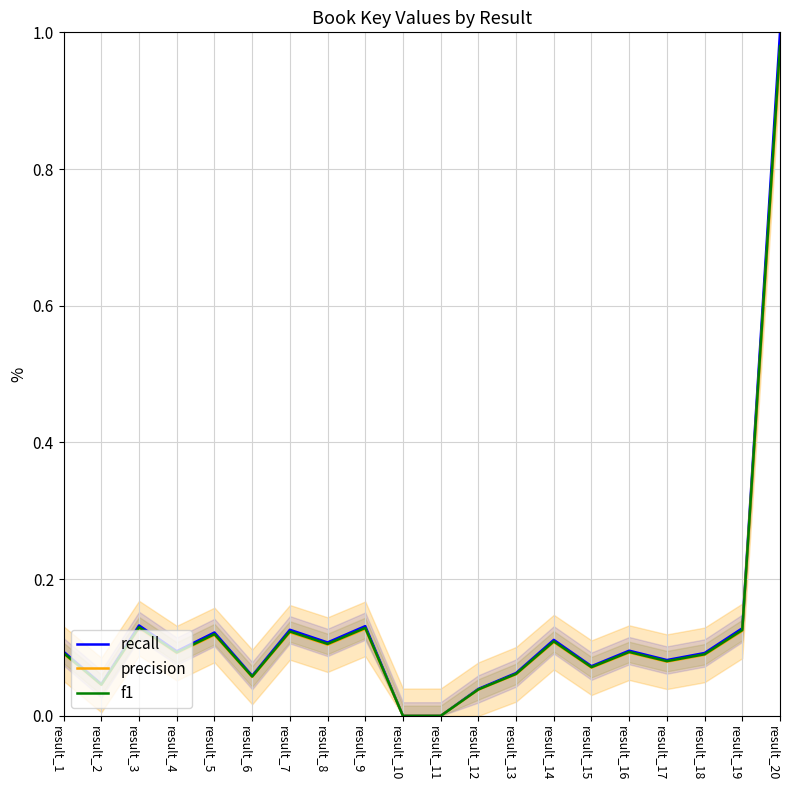

What is the difference between the maximum and minimum values in the f1 series?

1.0